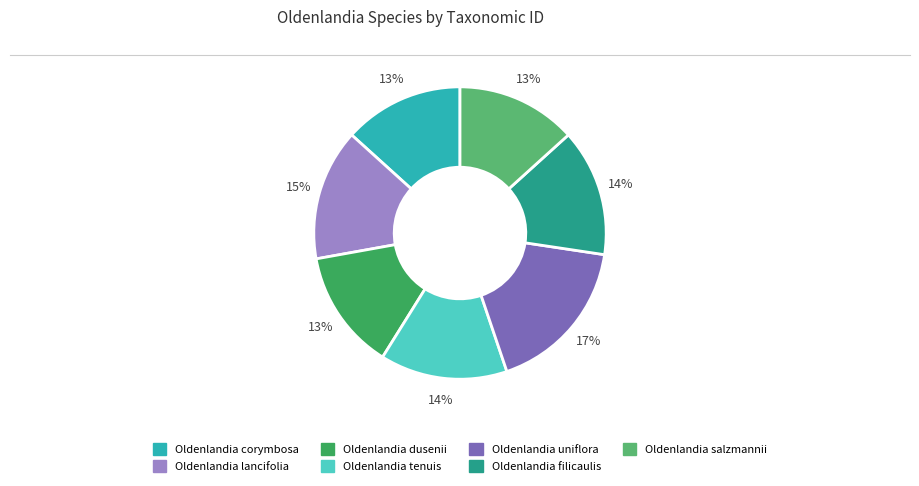

Is it true that Oldenlandia tenuis is 26% of the pie?

False